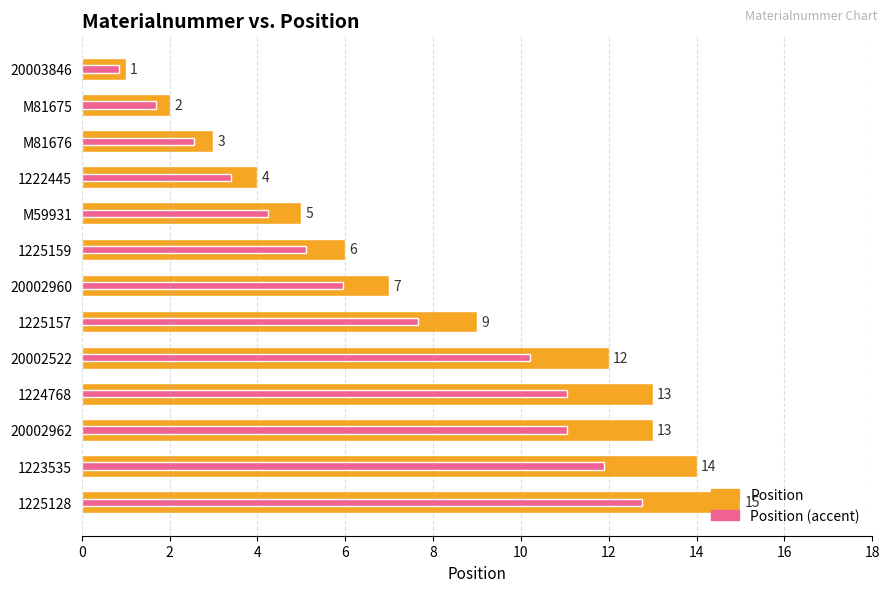

Reading left to right, transcribe all the data shown in this chart.

Position: 1.0	2.0	3.0	4.0	5.0	6.0	7.0	9.0	12.0	13.0	13.0	14.0	15.0
Position (accent): 0.8	1.7	2.5	3.4	4.2	5.1	6.0	7.6	10.2	11.0	11.0	11.9	12.8